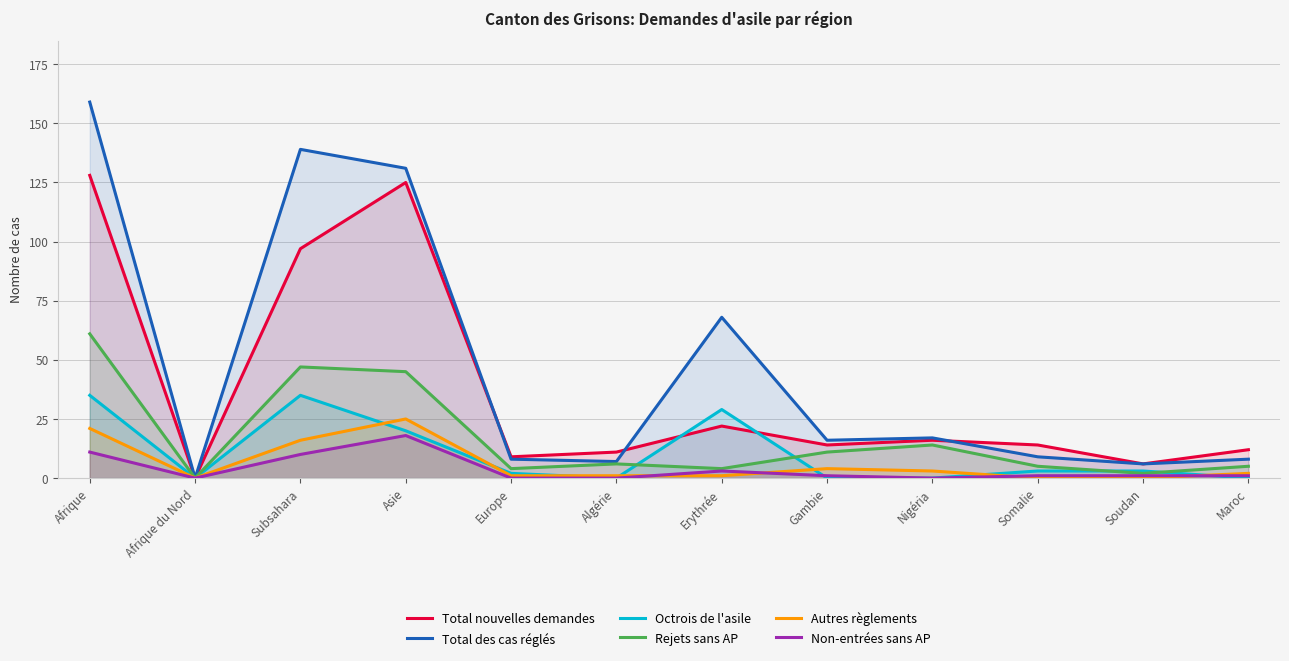

True or false: Autres règlements and Rejets sans AP intersect in this chart.

False